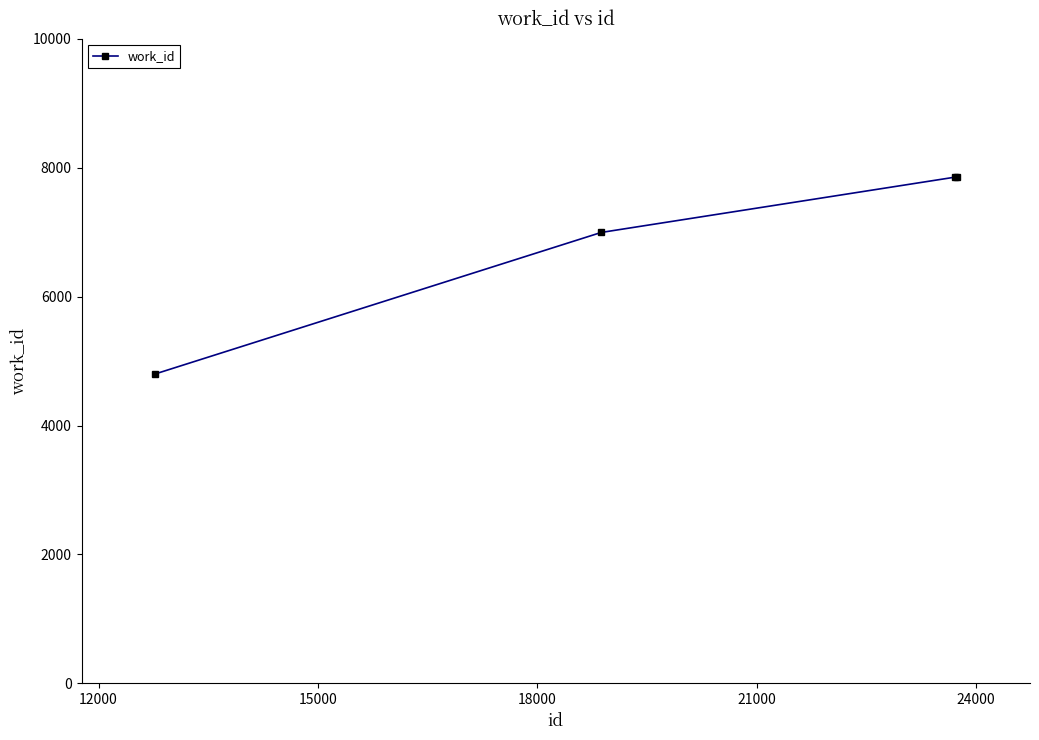

What is the difference between the maximum and minimum values?

3058